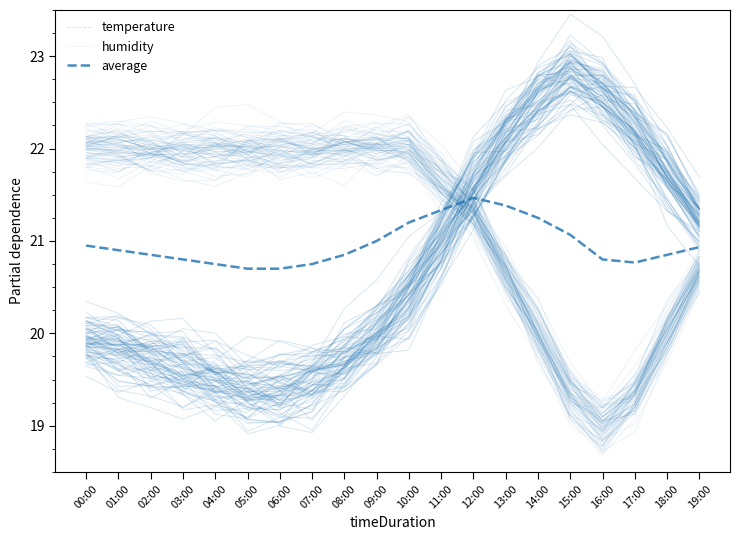

Where is the first local minimum for humidity?

04:00